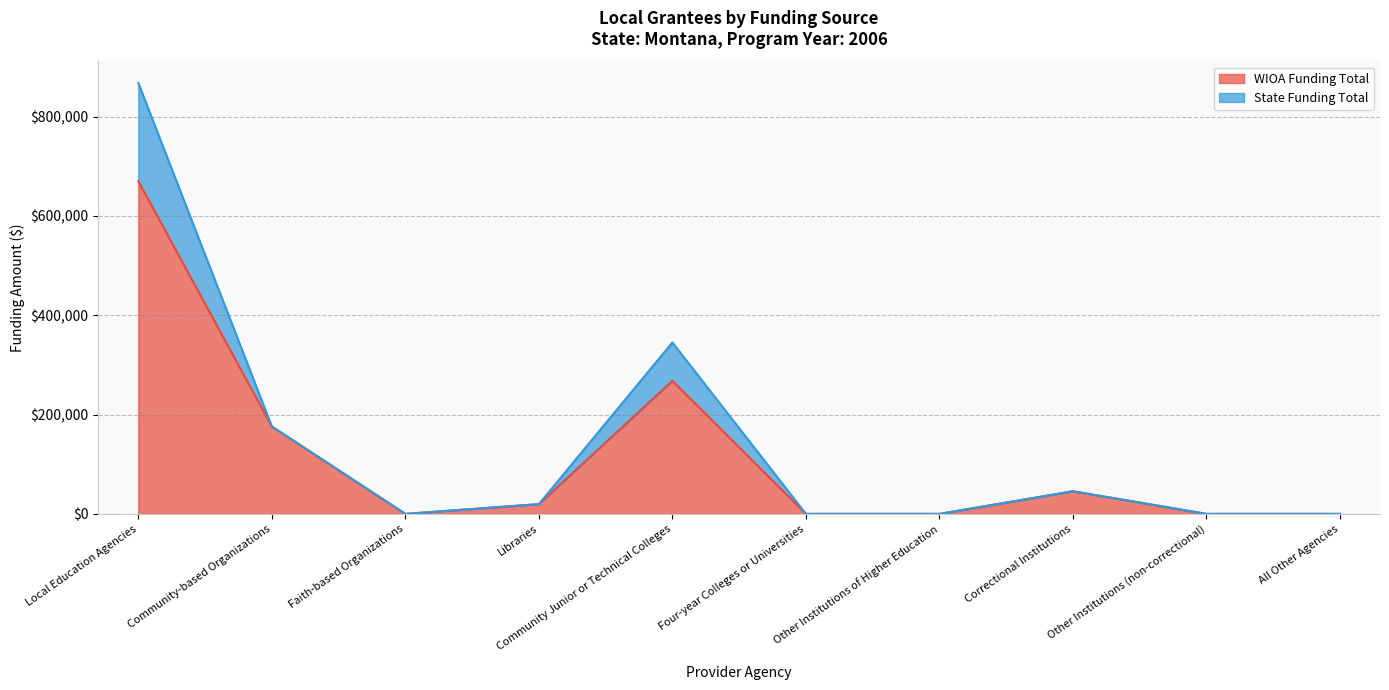

How many distinct data groups are displayed?

2